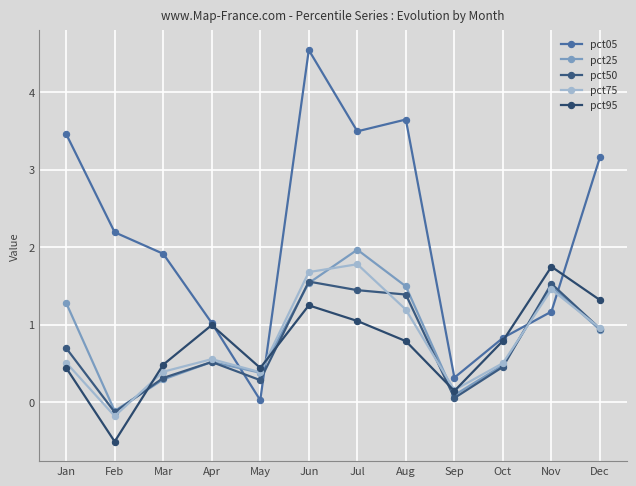

Which series ends up on top after the final intersection of pct95 and pct05?

pct05